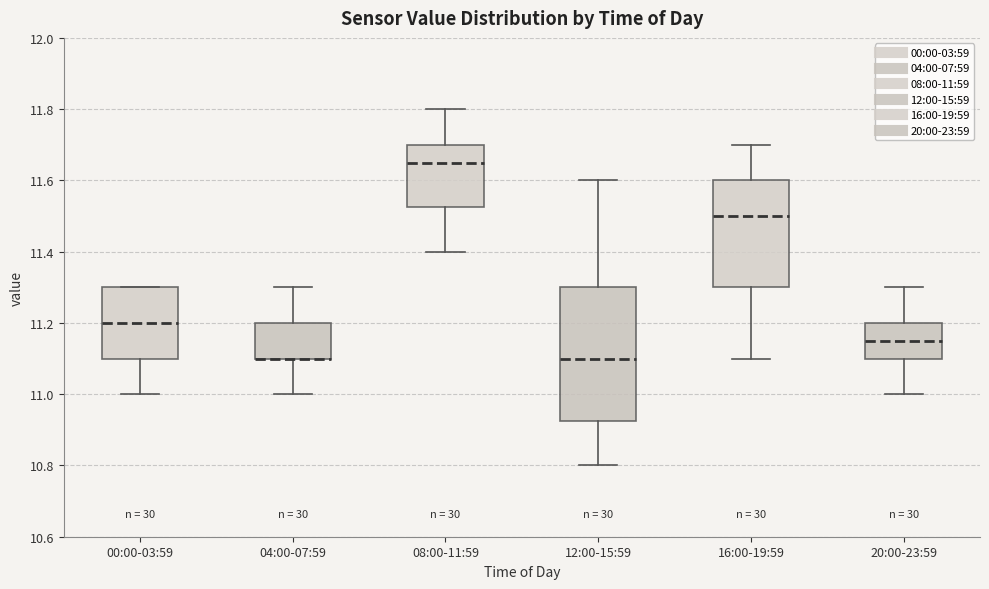

Comparing the boxes themselves (not the whiskers), which one is the tallest?

12:00-15:59